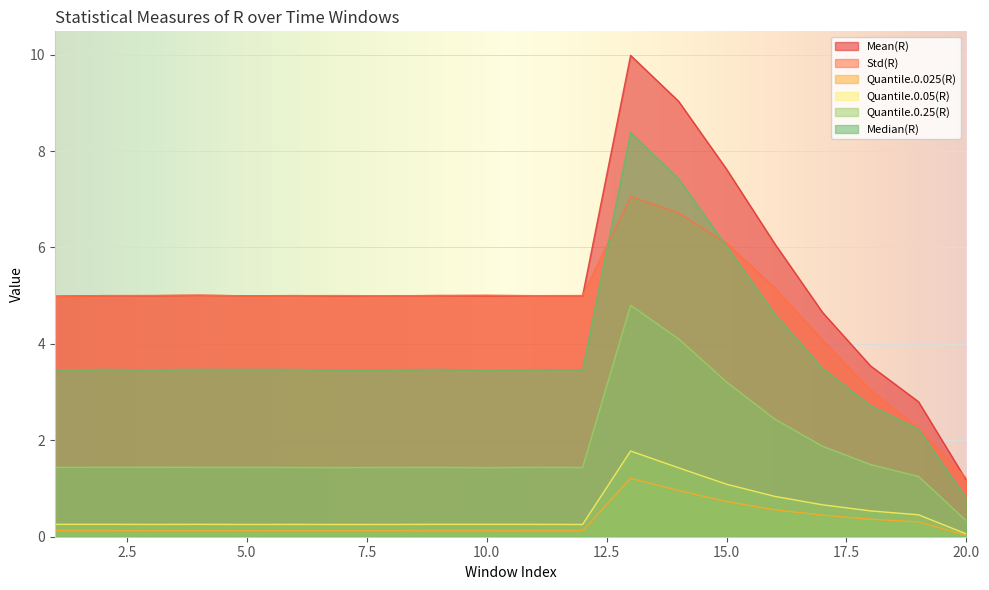

Which category has the highest value across all series?

13